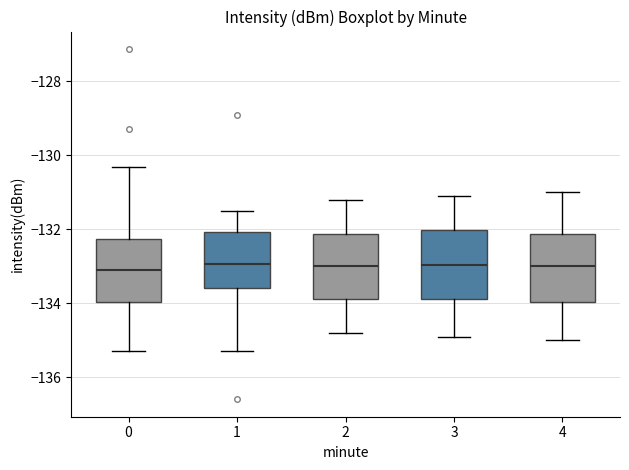

Where does the upper whisker of the box at x = 0 end on the y-axis? The values are not printed on the chart, so give them approximately, as read against the axis.

-130.4